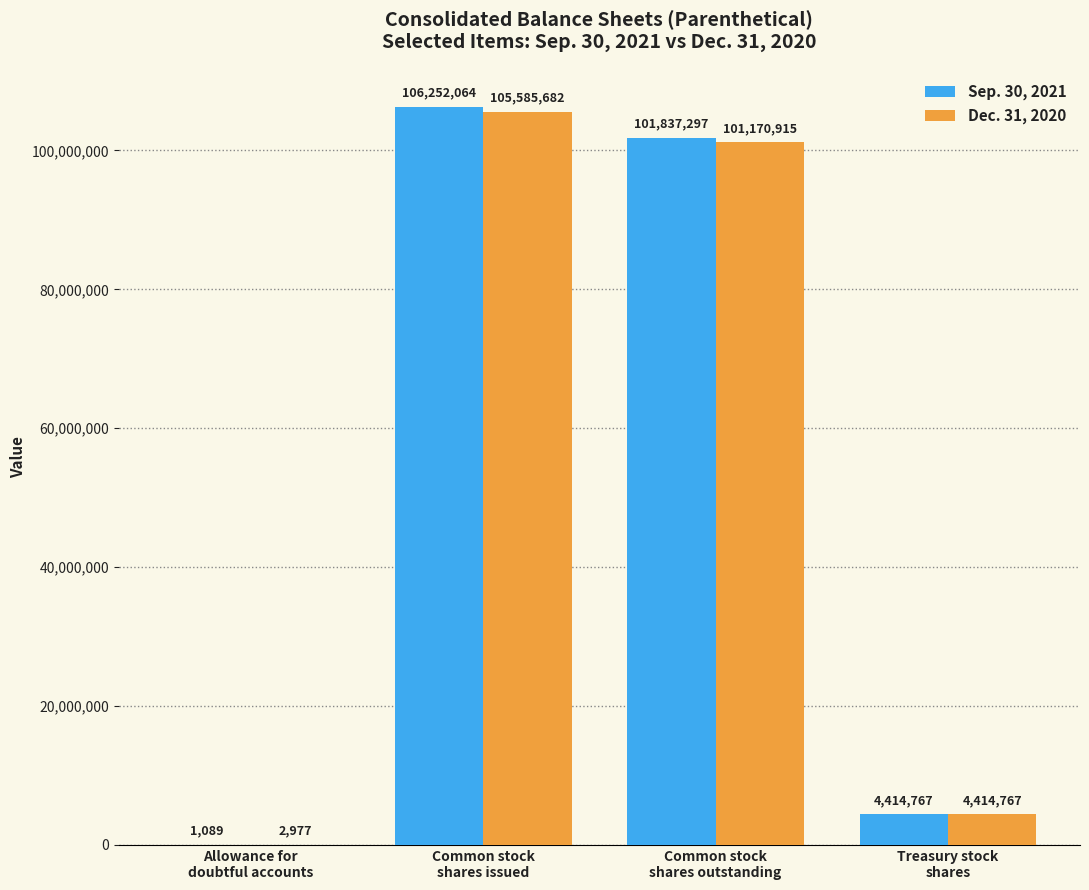

Count the number of categories in the chart.

4